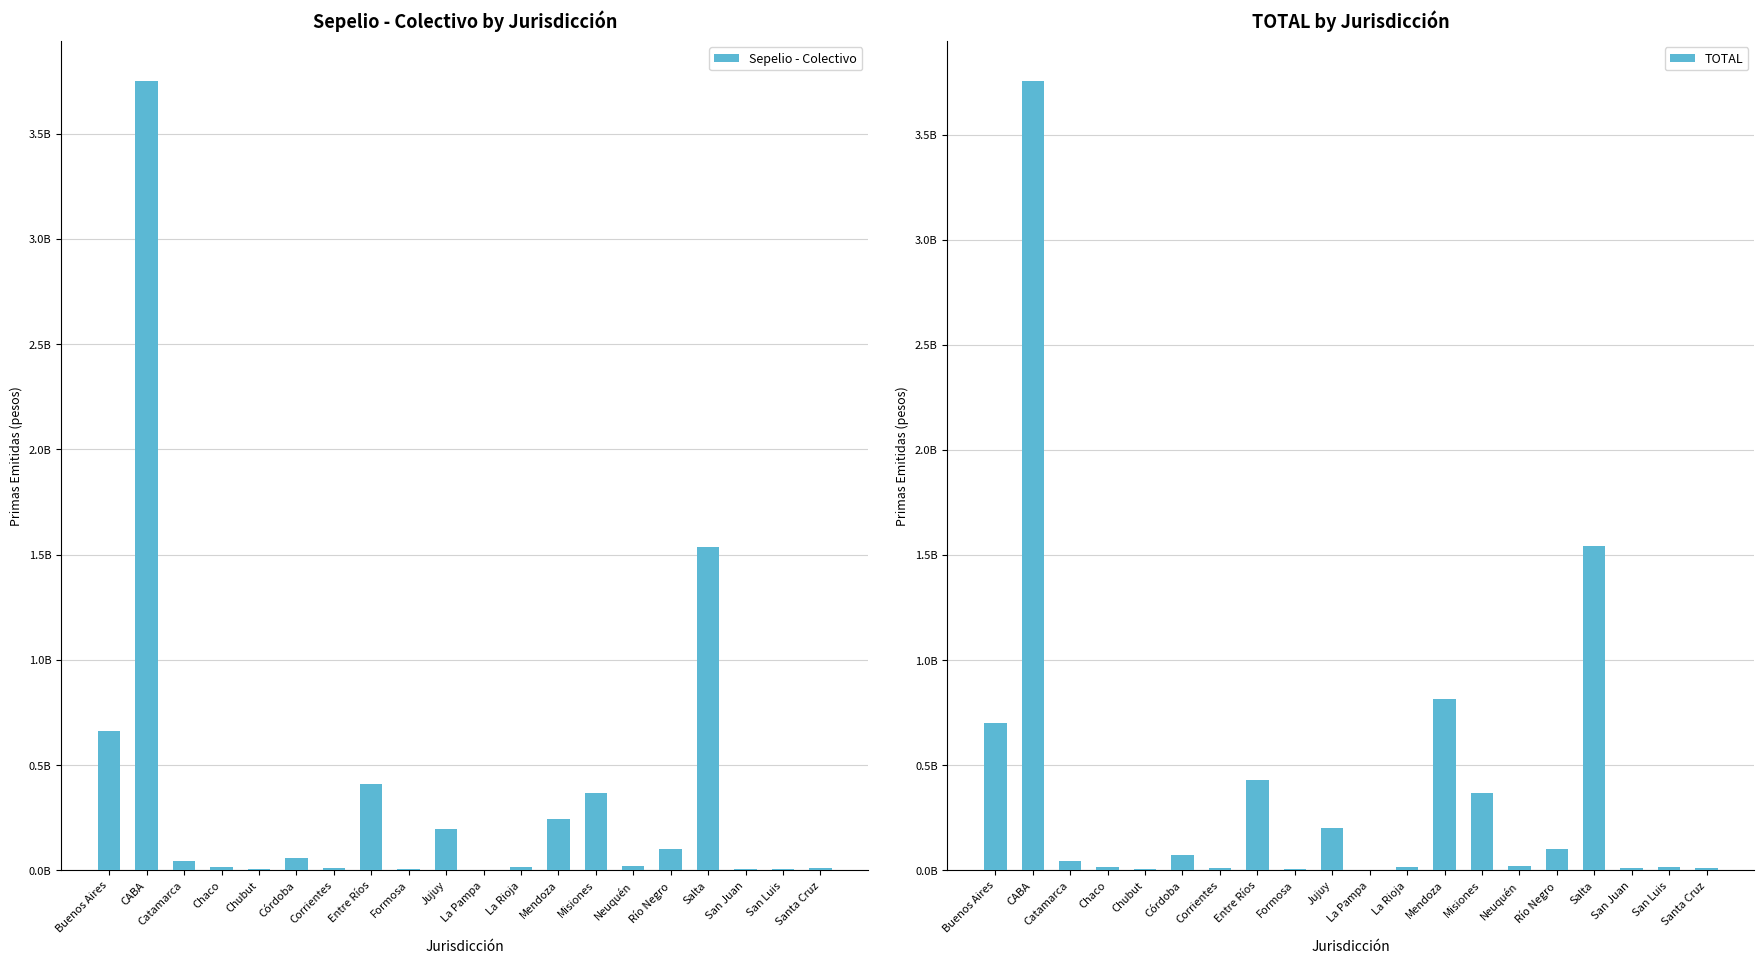

How many bars are there in total?

40